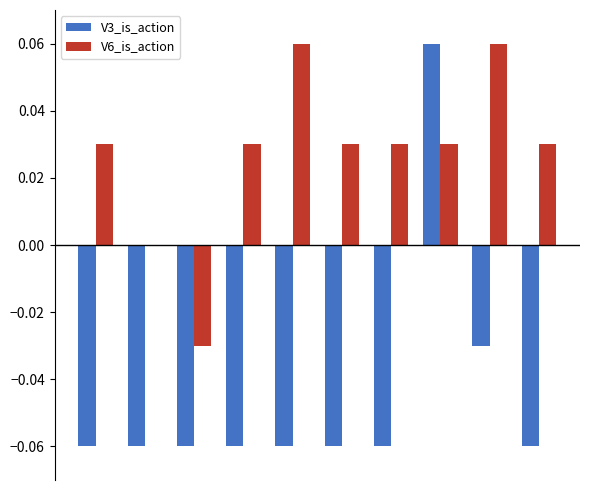

Are the bars grouped side by side (vs. stacked)?

Yes